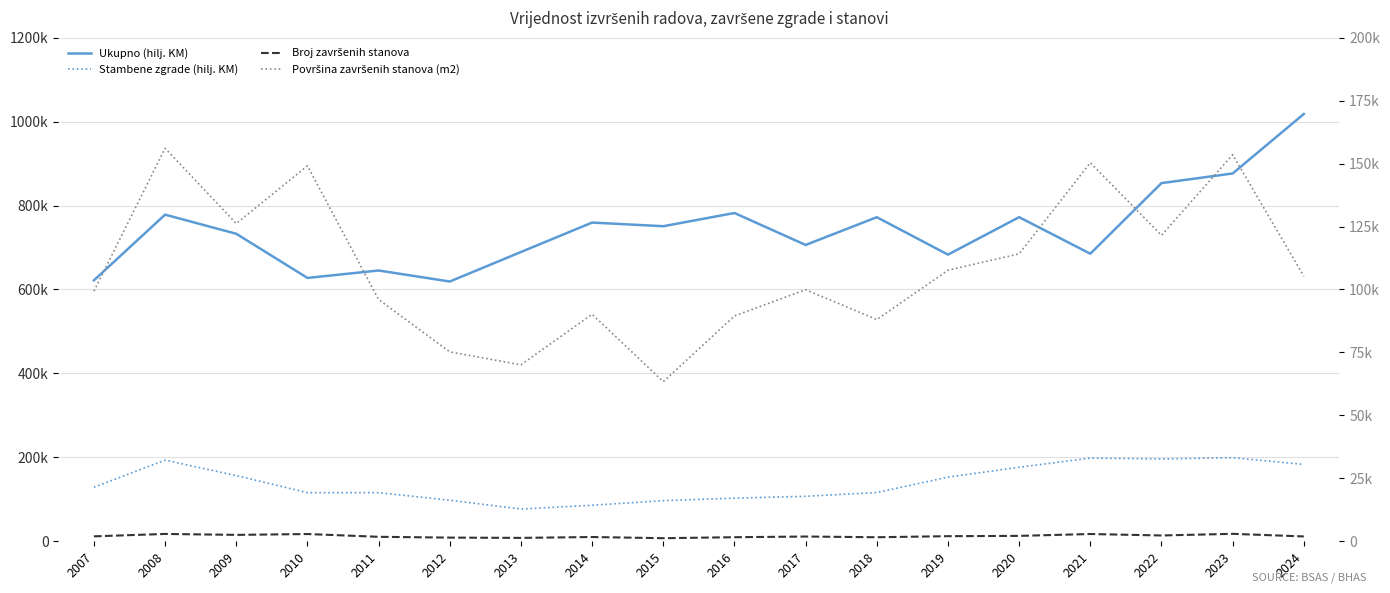

Which category has the lowest value across all series?

2015